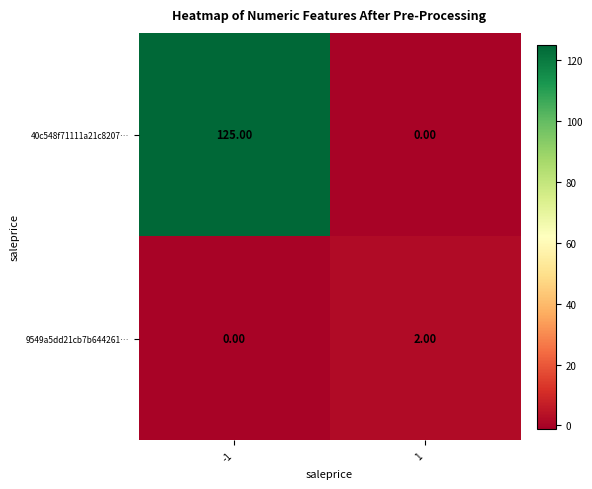

Which series has the largest total across all categories?

40c548f71111a21c8207…